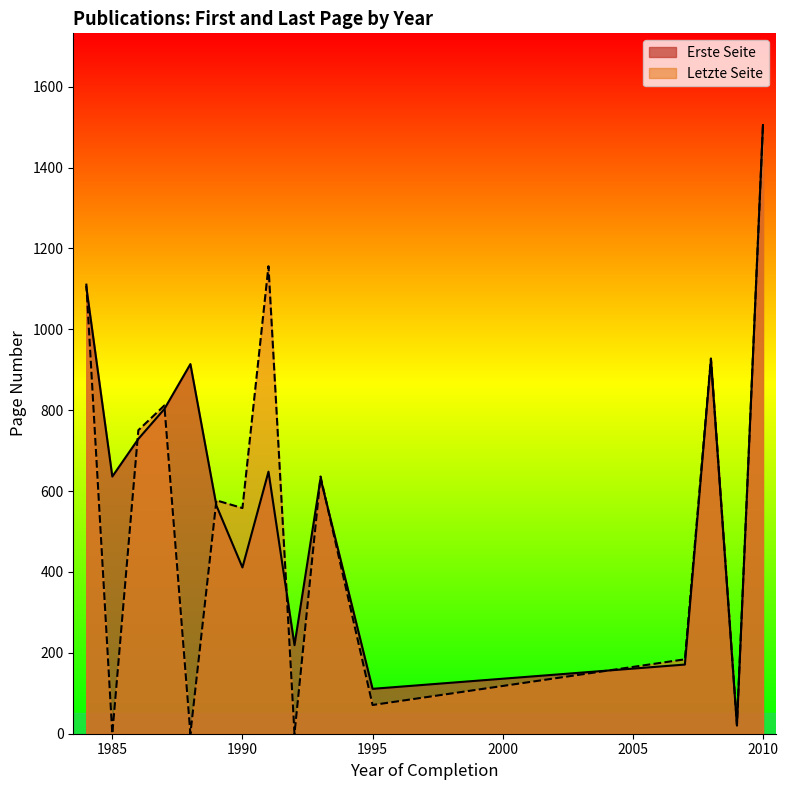

At which label does Letzte Seite reach its peak?

2010